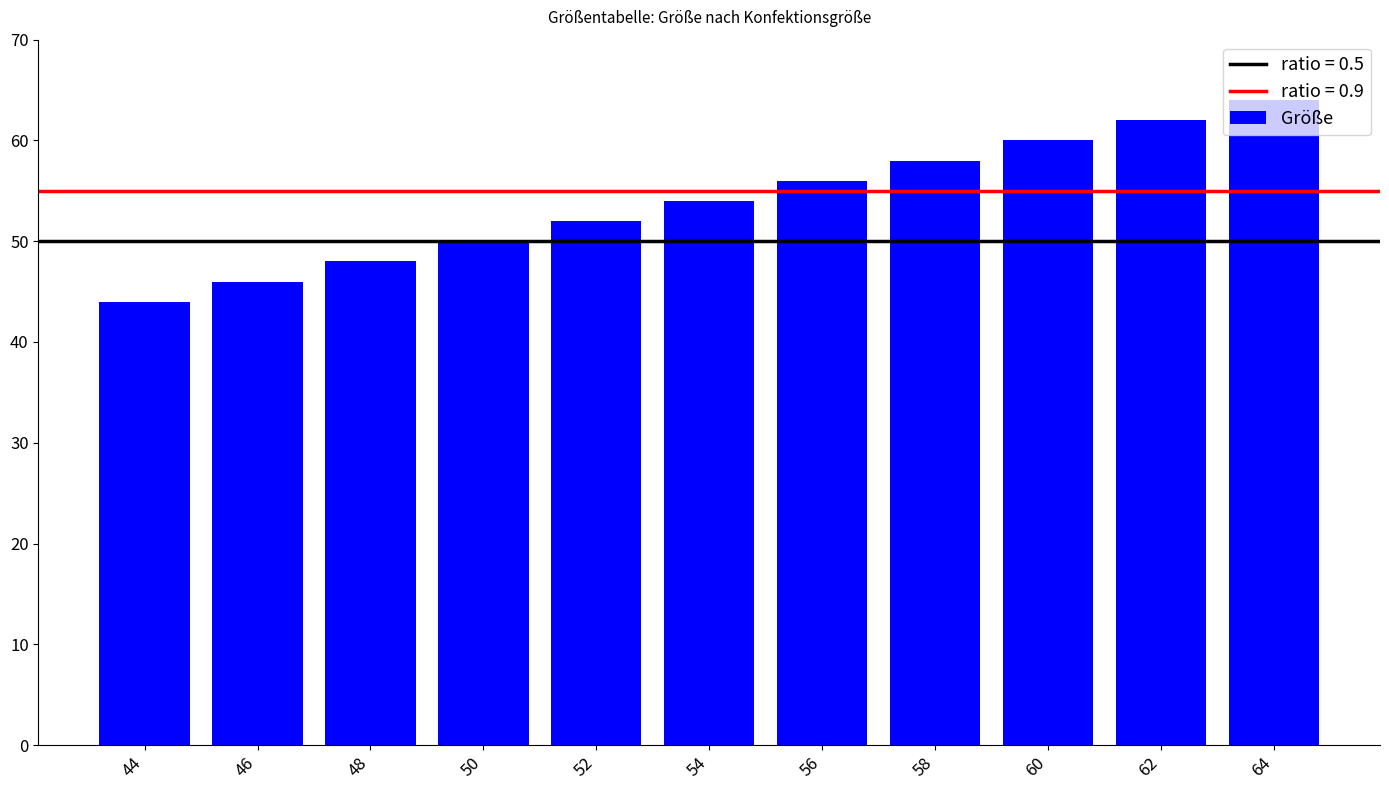

Between 46 and 62, which is larger?

62